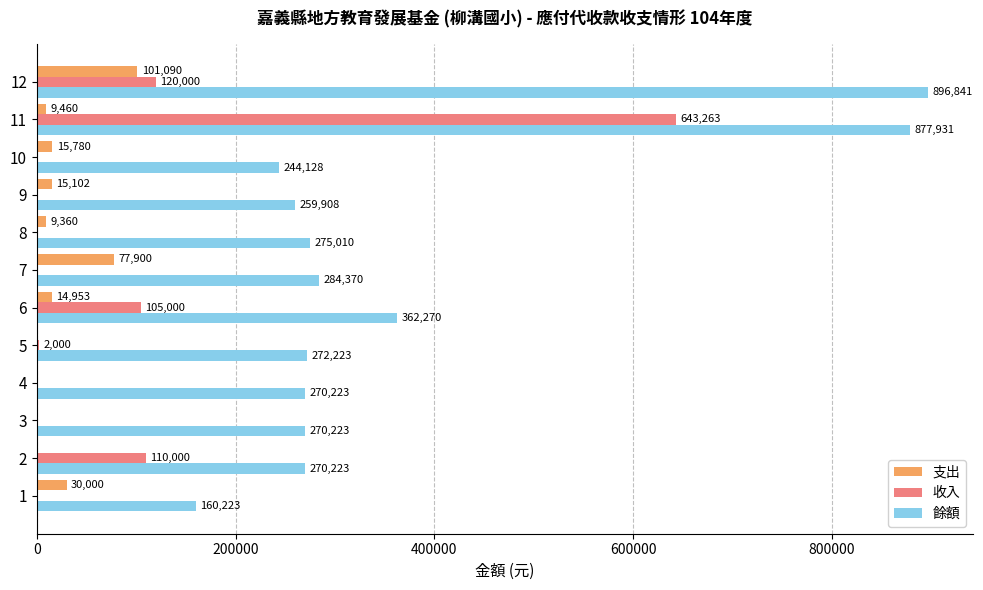

At which category does the chart reach its peak across all series?

12